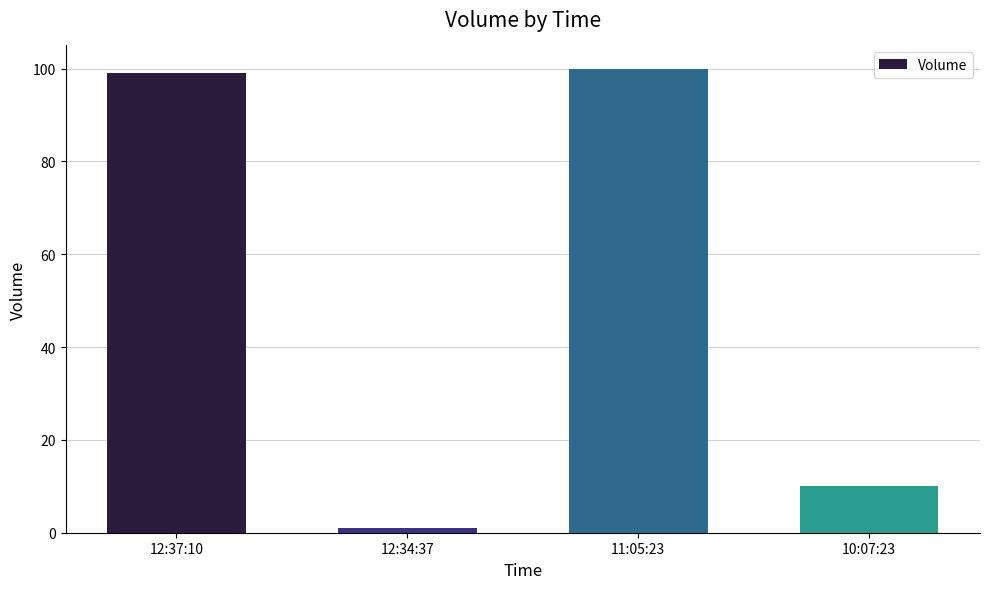

Read the value at 11:05:23, to the nearest 5.

100